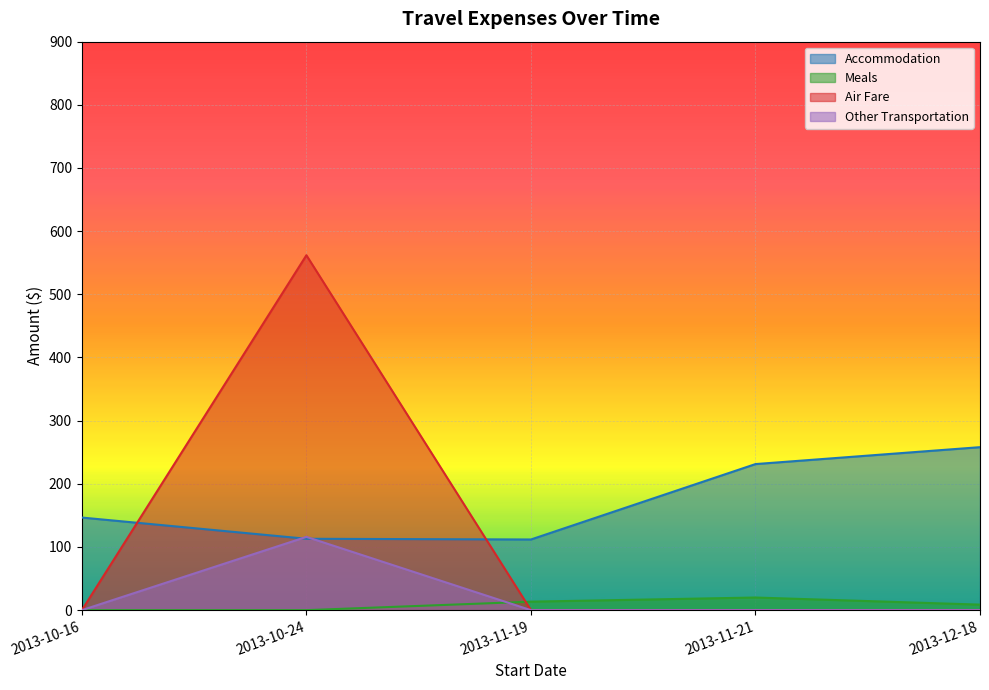

Rank the series by their maximum value, from highest to lowest.

Air Fare, Accommodation, Other Transportation, Meals